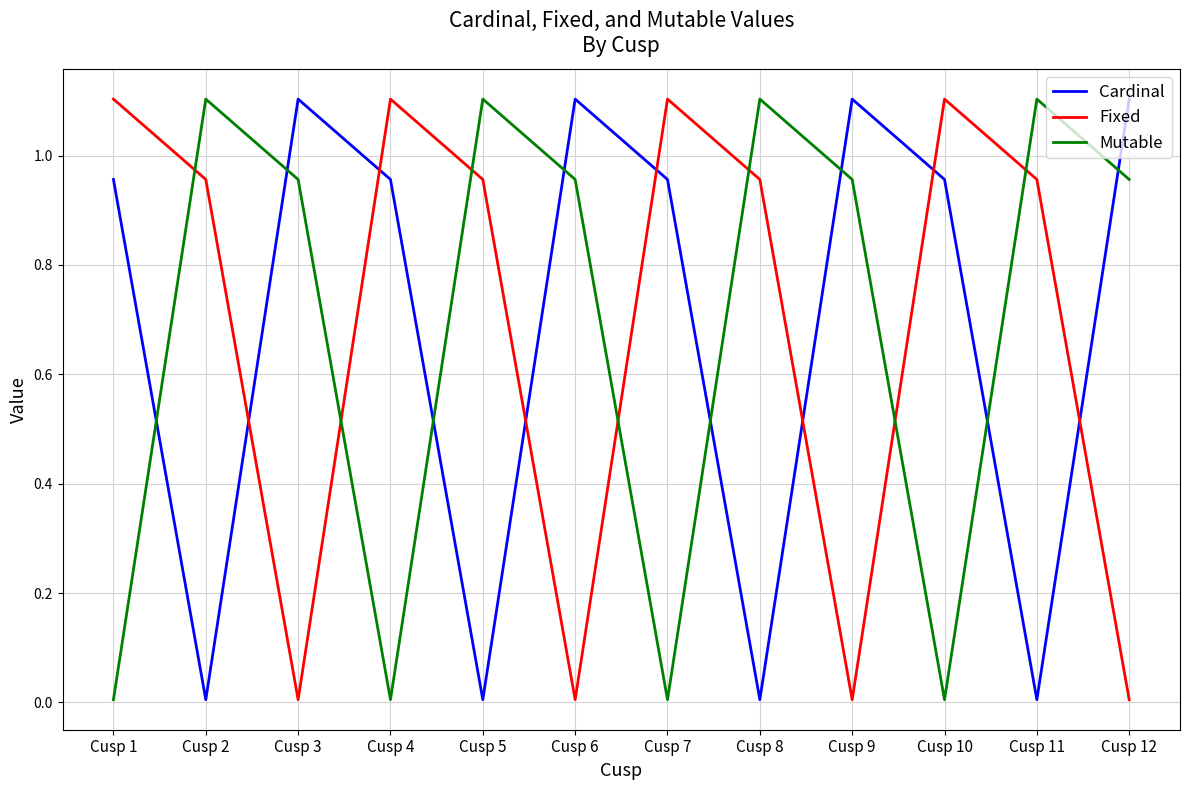

The Cardinal series shows 1.4 at Cusp 4. True or false?

False